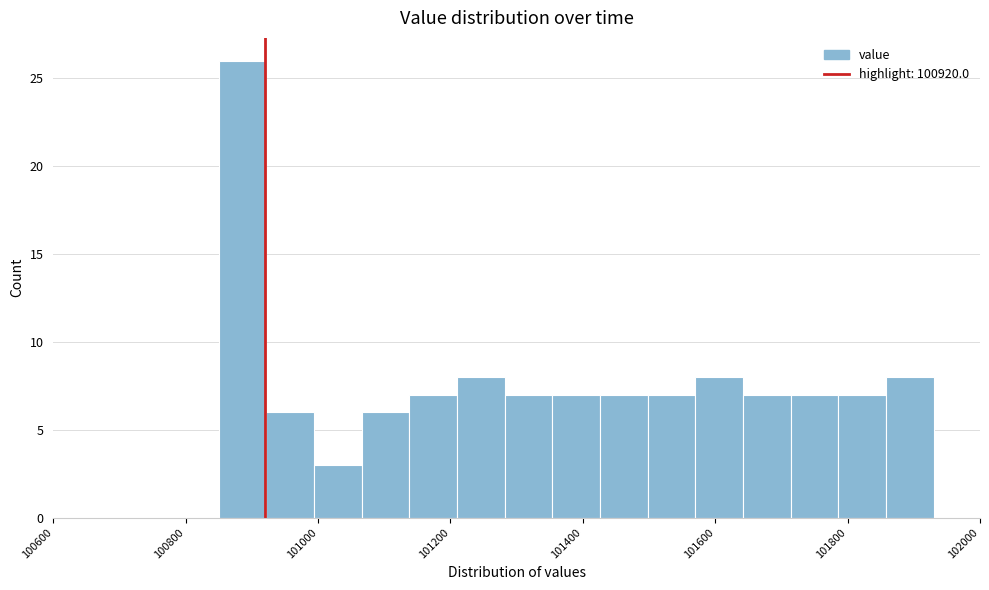

Read against the x-axis, roughly where is the centre of the tallest bar?

100880